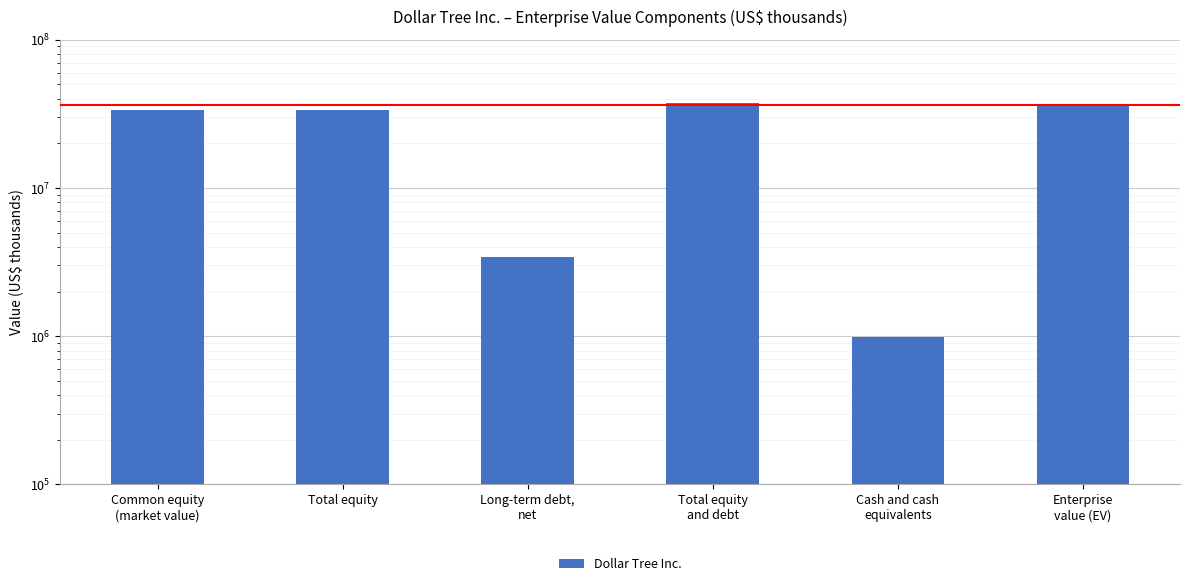

Read the value at Cash and cash
equivalents, to the nearest 10.

984900